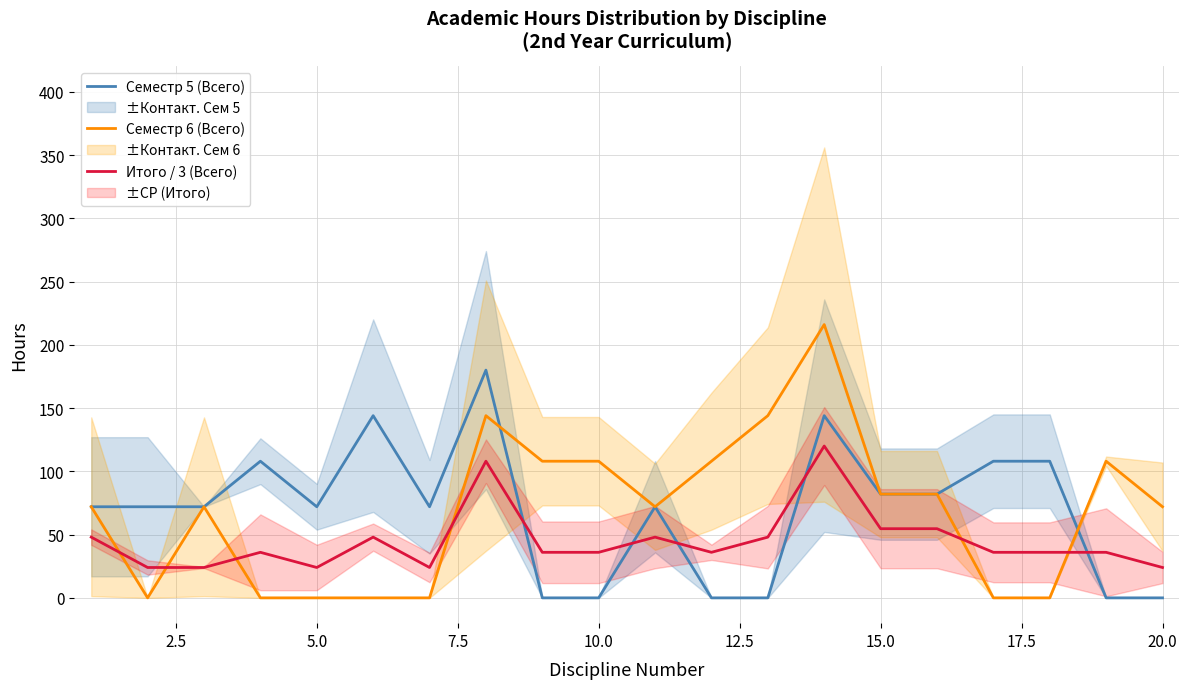

What is the maximum value for Семестр 6 (Всего)?

216.0